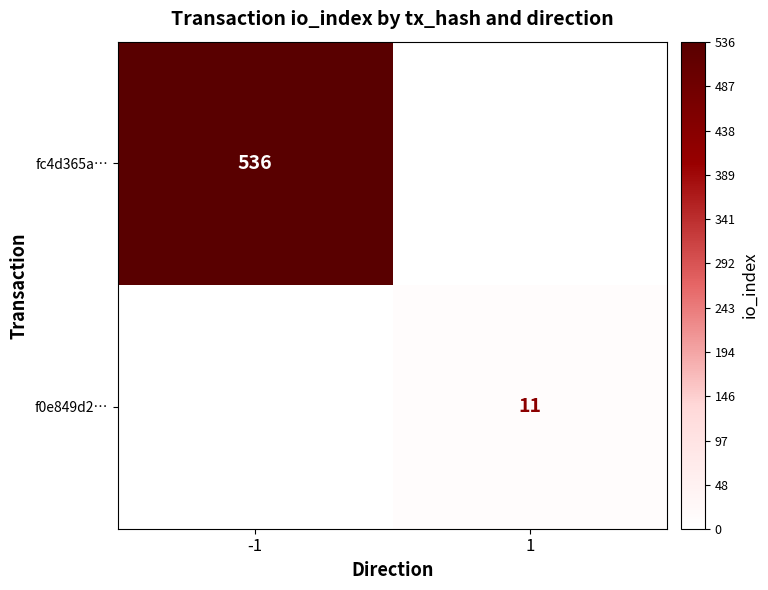

At which category does the chart reach its peak across all series?

-1